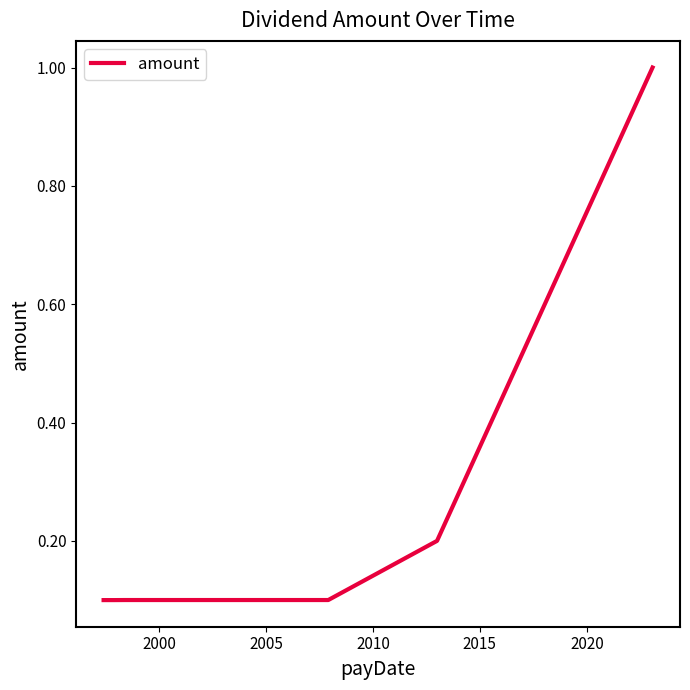

Is this an area chart (filled region under the line)?

No